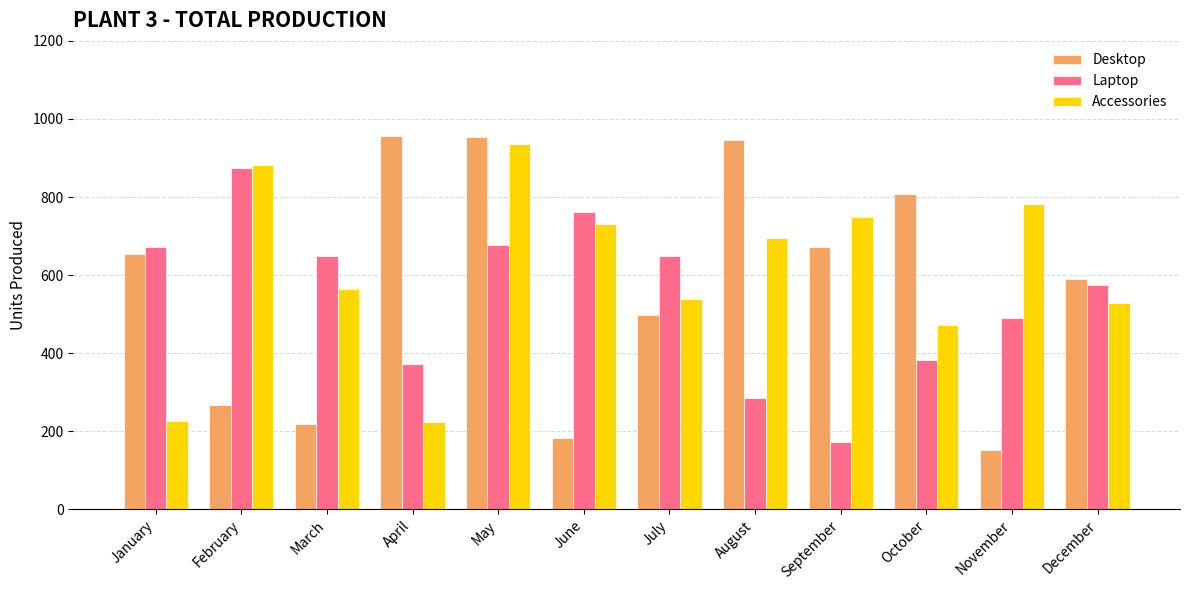

What is the difference between the highest and lowest values at April?

733